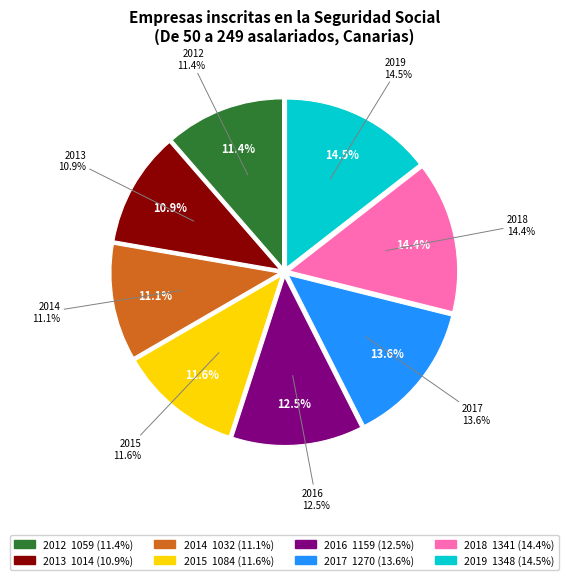

Rank the categories by value from highest to lowest.

2019, 2018, 2017, 2016, 2015, 2012, 2014, 2013